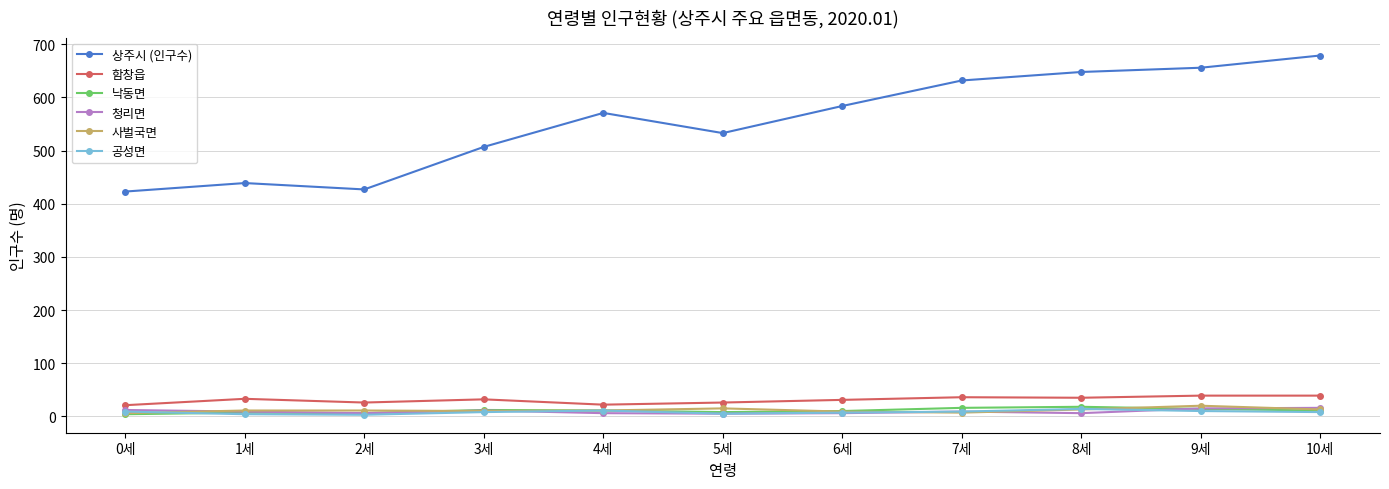

How many distinct data groups are displayed?

6